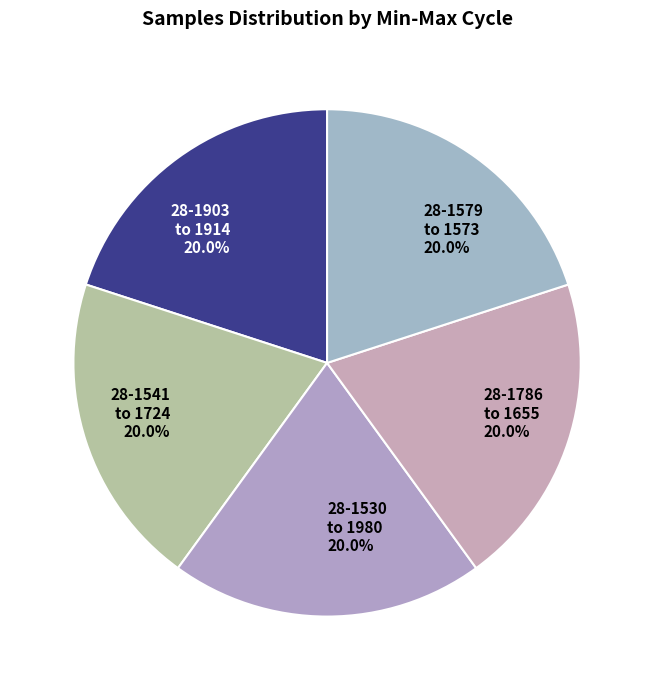

Count the number of slices in the pie.

5